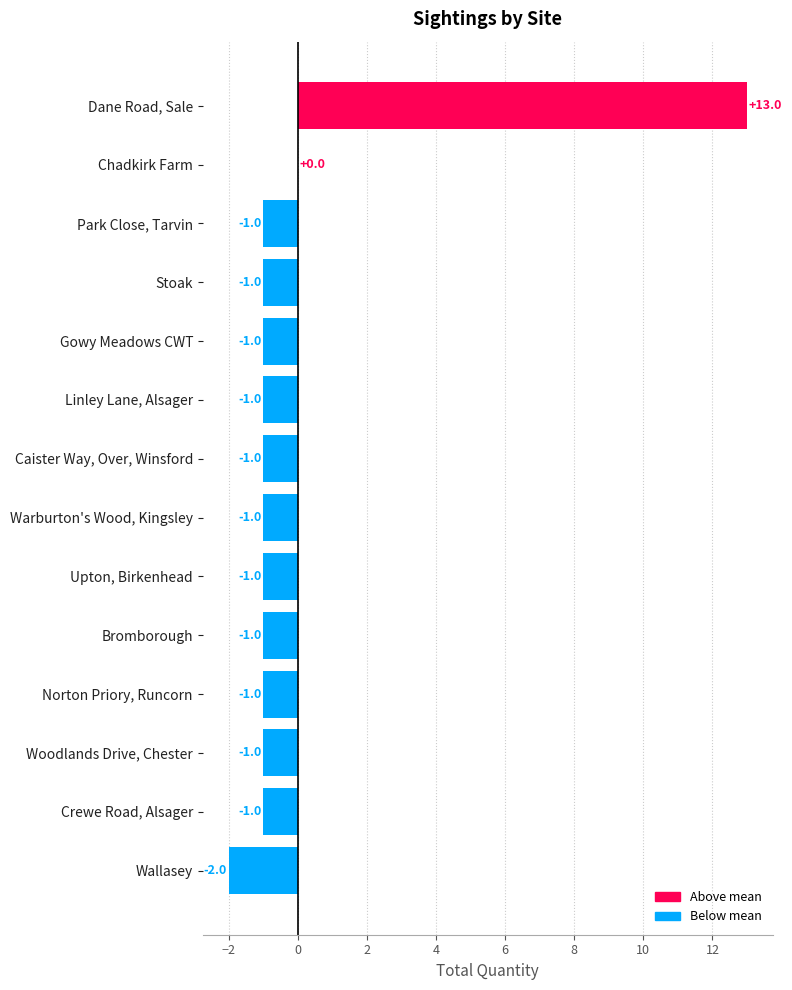

At which label is the value closest to 5?

Chadkirk Farm